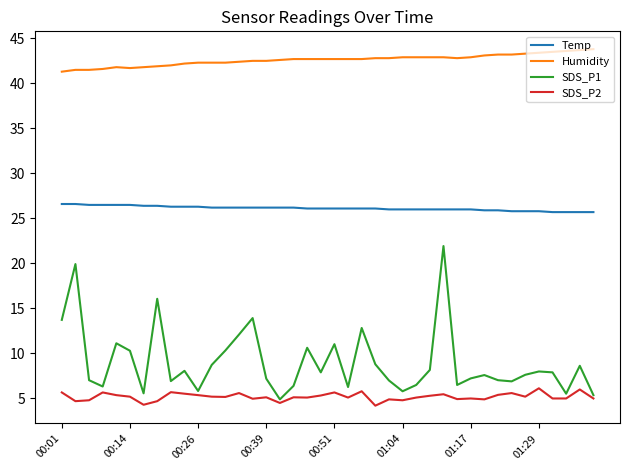

How many Temp values are between 26 and 27?

31